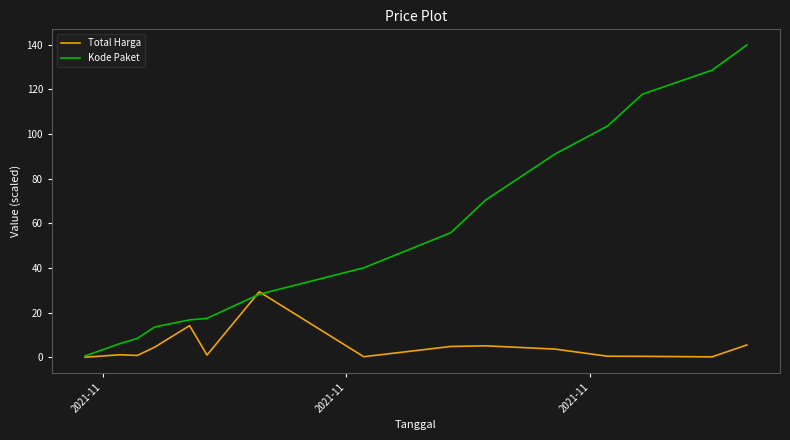

What is the highest value of the Total Harga series?

29.4